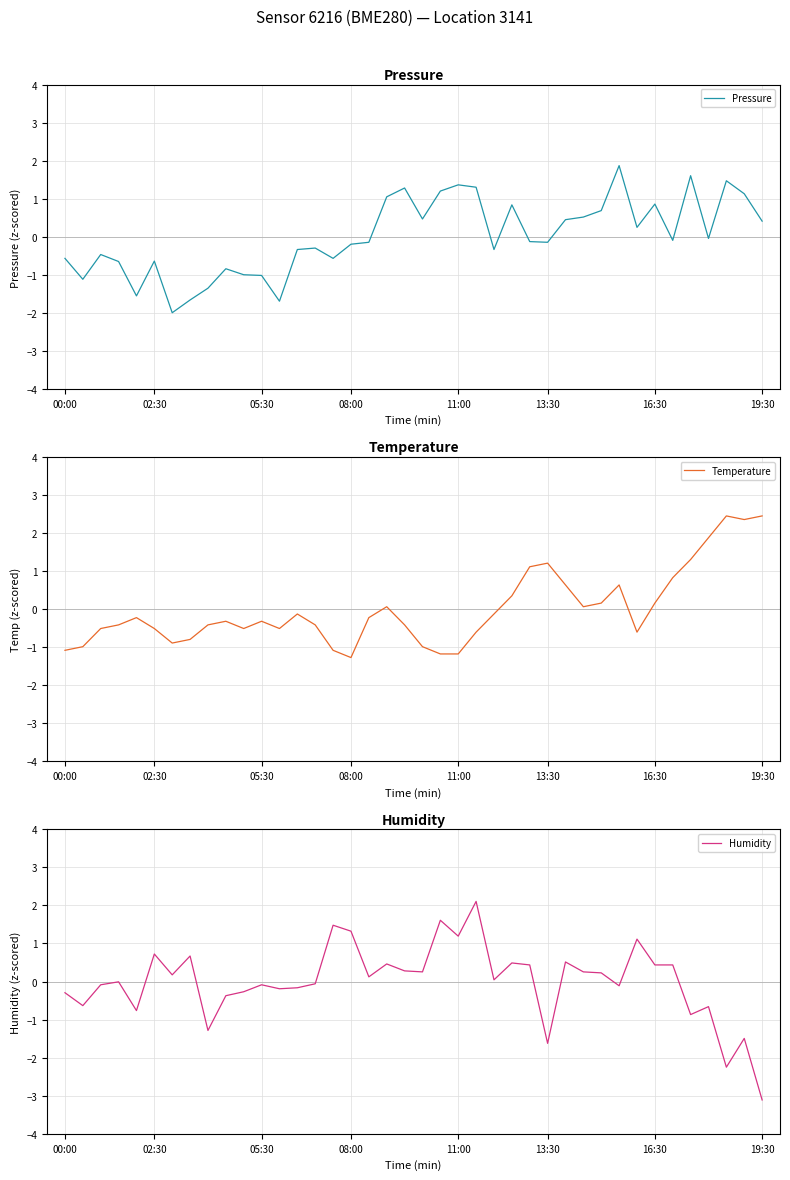

List the series in order of their peak value, lowest first.

Pressure, Humidity, Temperature